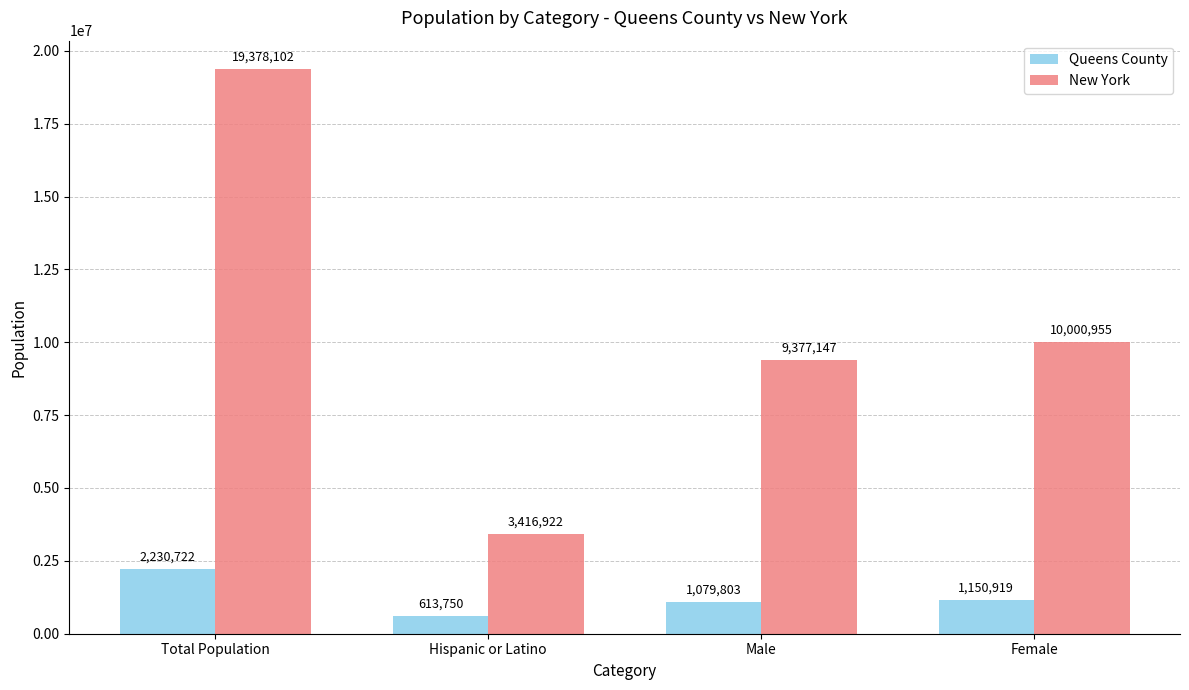

What position from the left is Female?

4